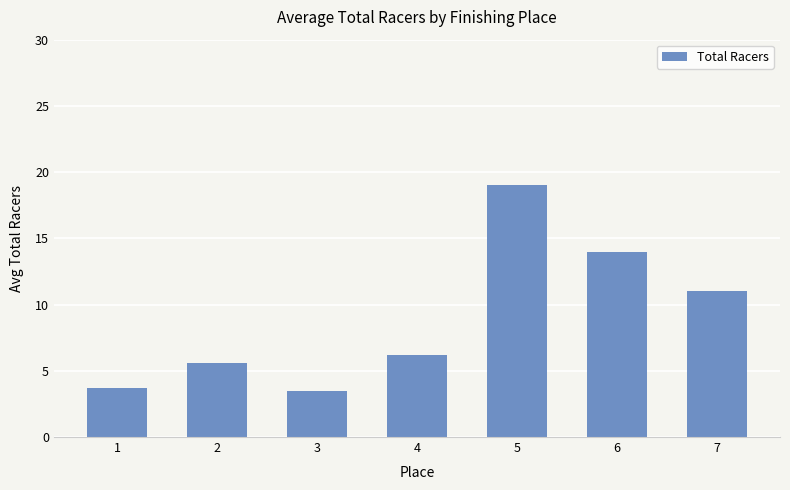

Reading left to right, list all the values displayed in this chart.

1=3.7	2=5.6	3=3.5	4=6.2	5=19.0	6=14.0	7=11.0